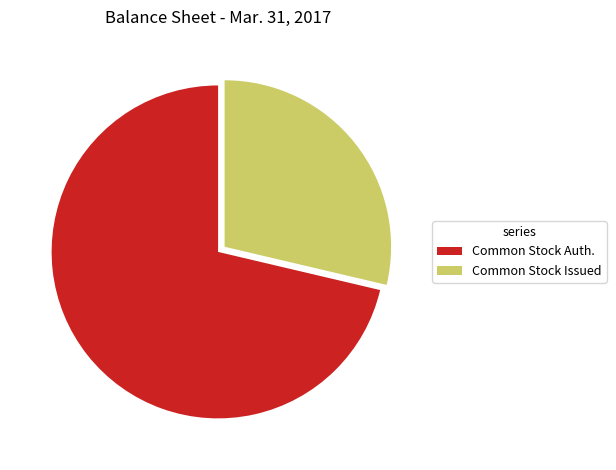

Rank the categories by value from lowest to highest.

Common Stock Issued, Common Stock Auth.